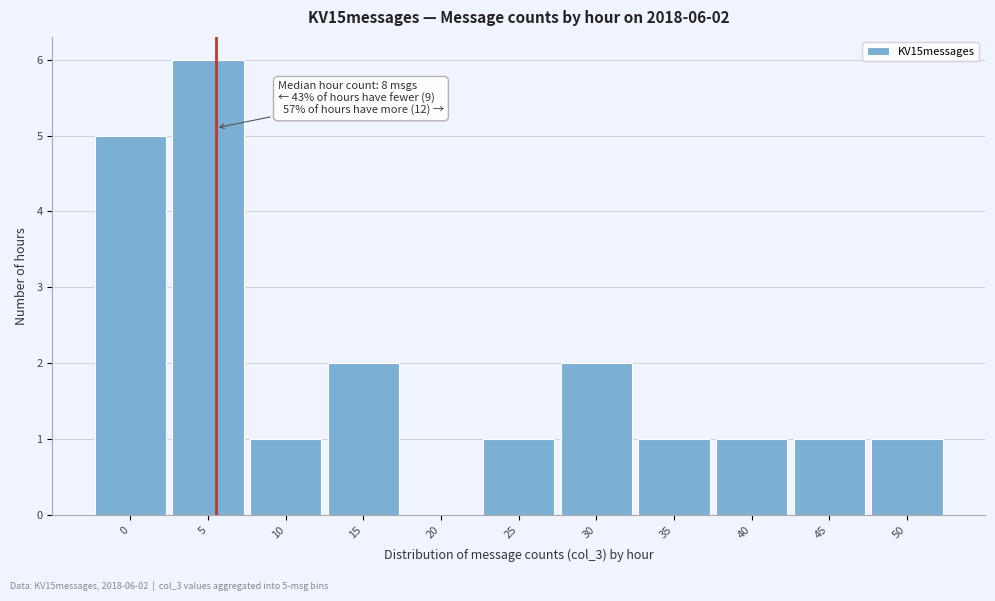

Reading right to left, what are all the values shown in this chart?

50=1	45=1	40=1	35=1	30=2	25=1	20=0	15=2	10=1	5=6	0=5